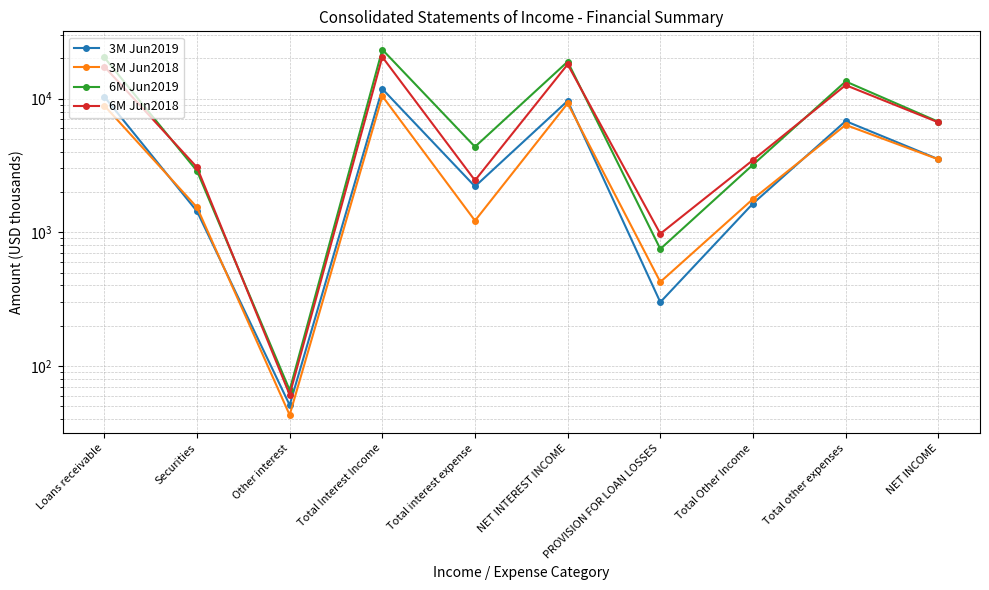

Reading left to right, transcribe all the data shown in this chart.

3M Jun2019: 10328	1435	51	11814	2202	9612	300	1641	6785	3522
3M Jun2018: 8857	1536	43	10436	1221	9215	425	1774	6353	3513
6M Jun2019: 20298	2876	66	23240	4358	18882	750	3201	13433	6712
6M Jun2018: 17344	3060	61	20465	2443	18022	975	3468	12600	6642